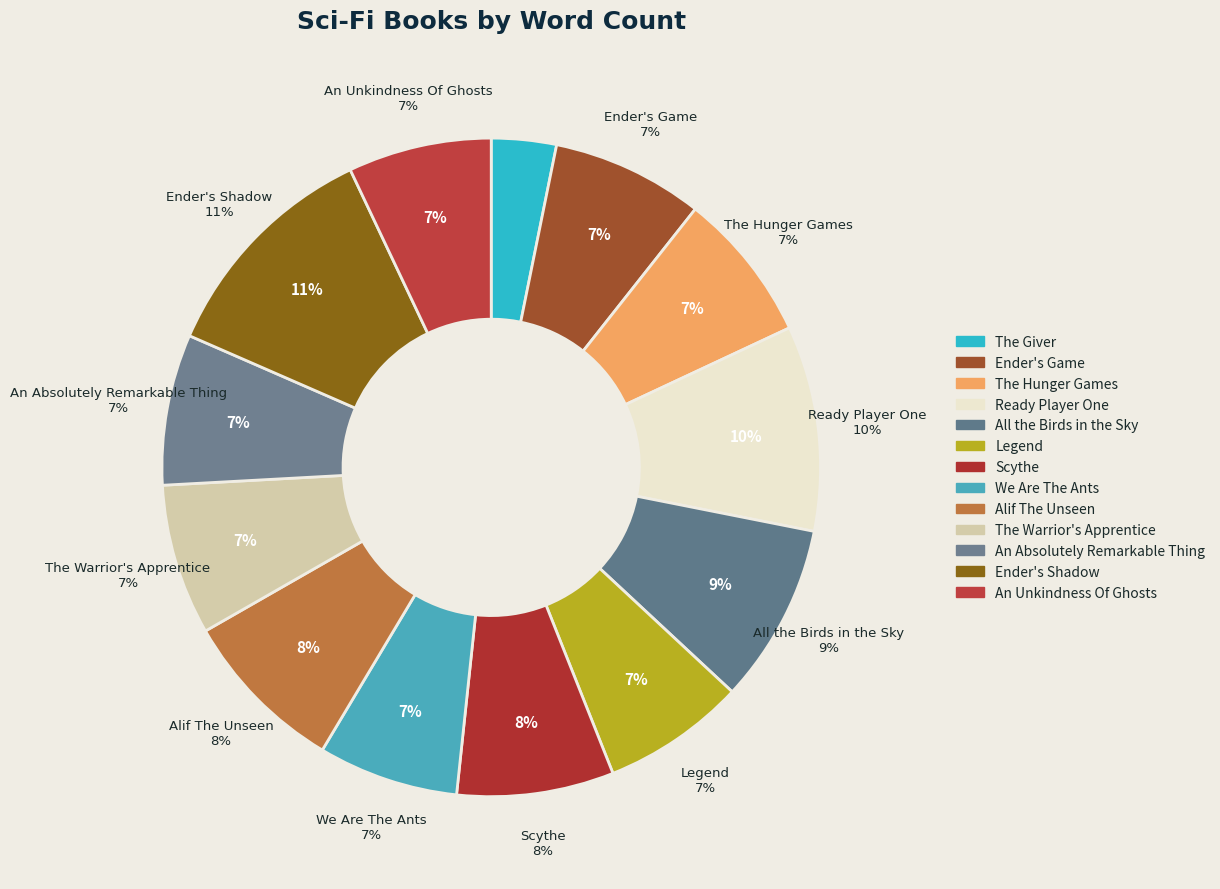

Is there any slice that represents more than half of the pie?

No